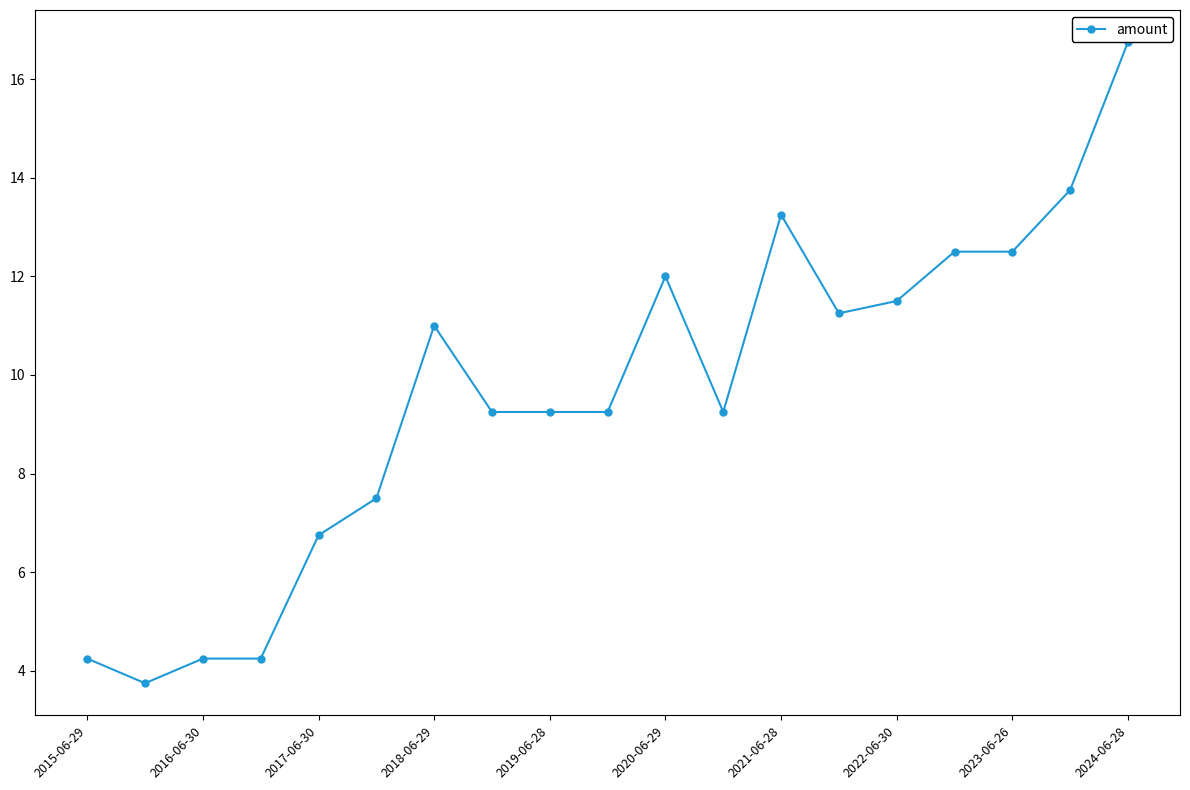

What is the minimum value shown in the chart?

3.8